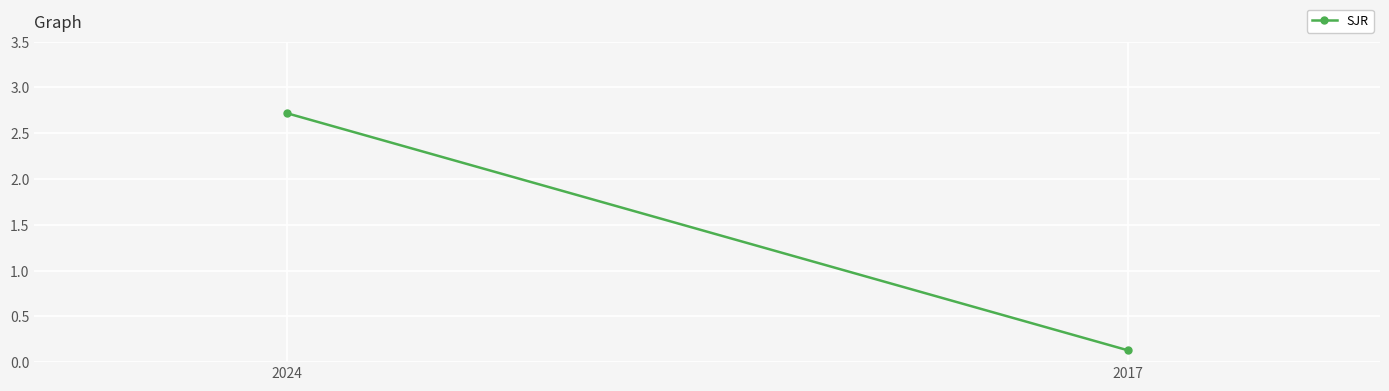

What is the sum of all values?

2.9